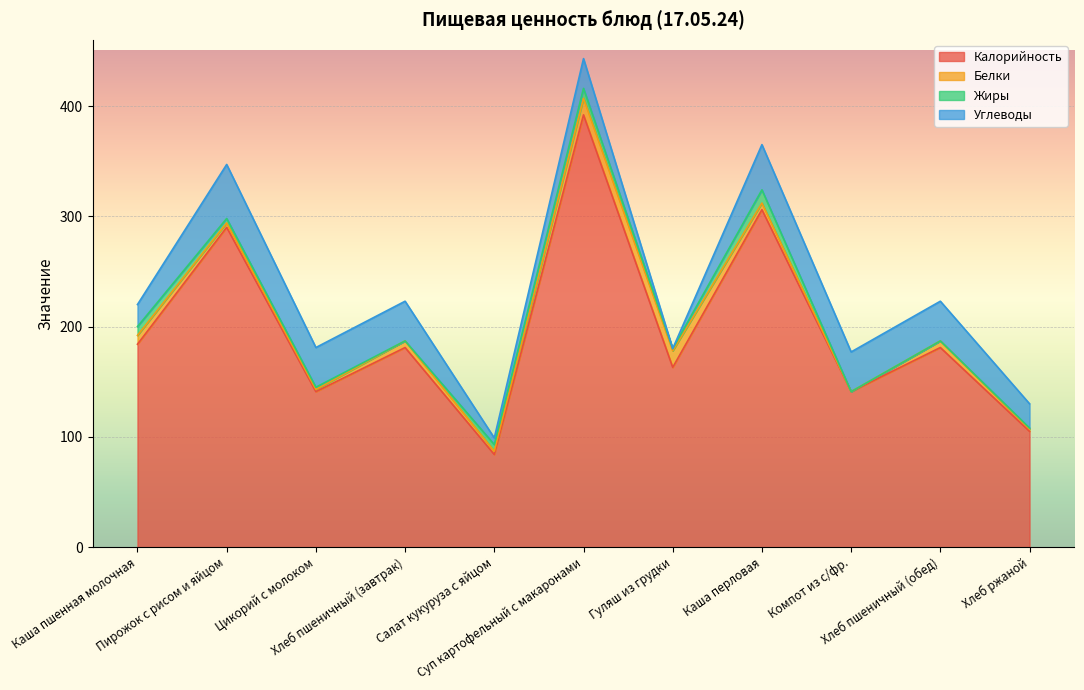

What is the sum of all Углеводы values?

309